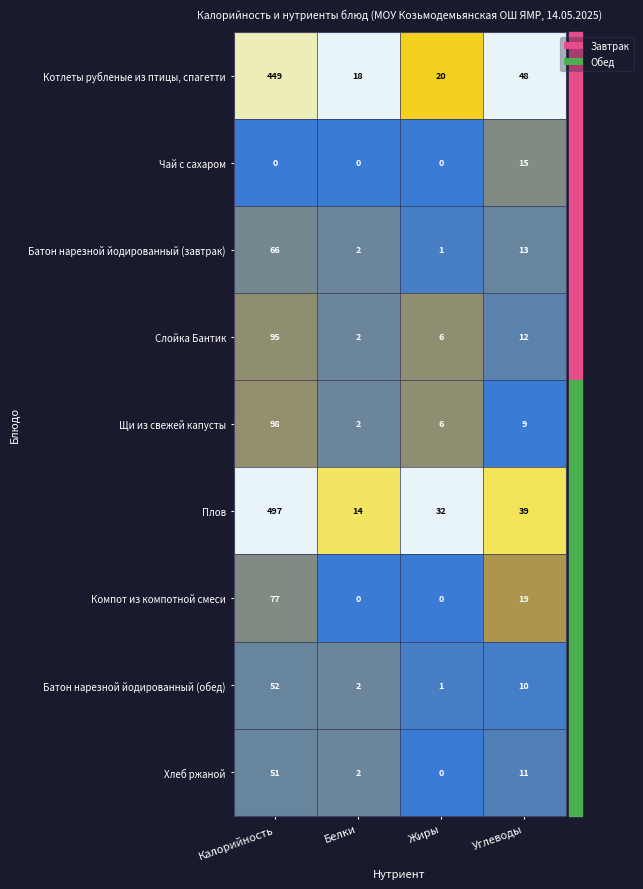

At which category does the chart reach its minimum across all series?

Калорийность